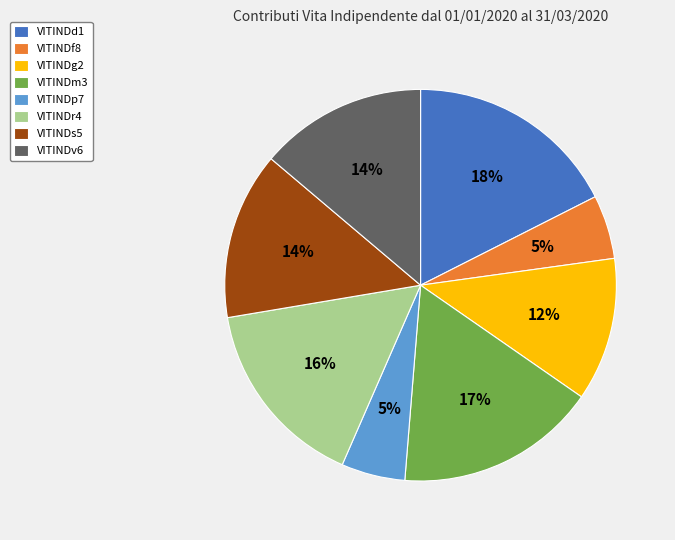

Approximately how many times larger is the value at VITINDs5 compared to VITINDm3?

0.8